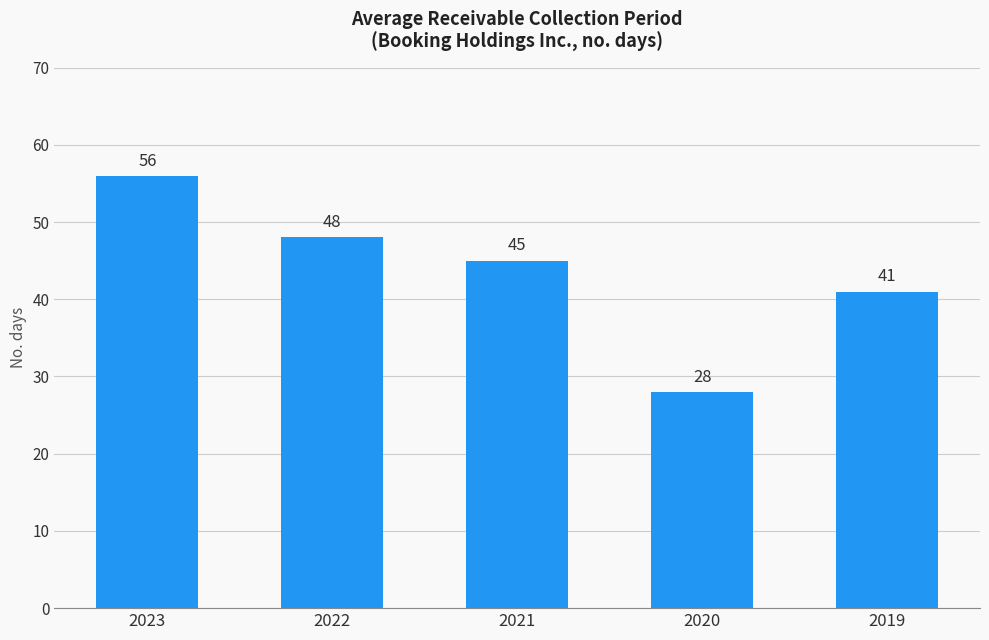

What is the change in value from 2022 to 2021?

-3